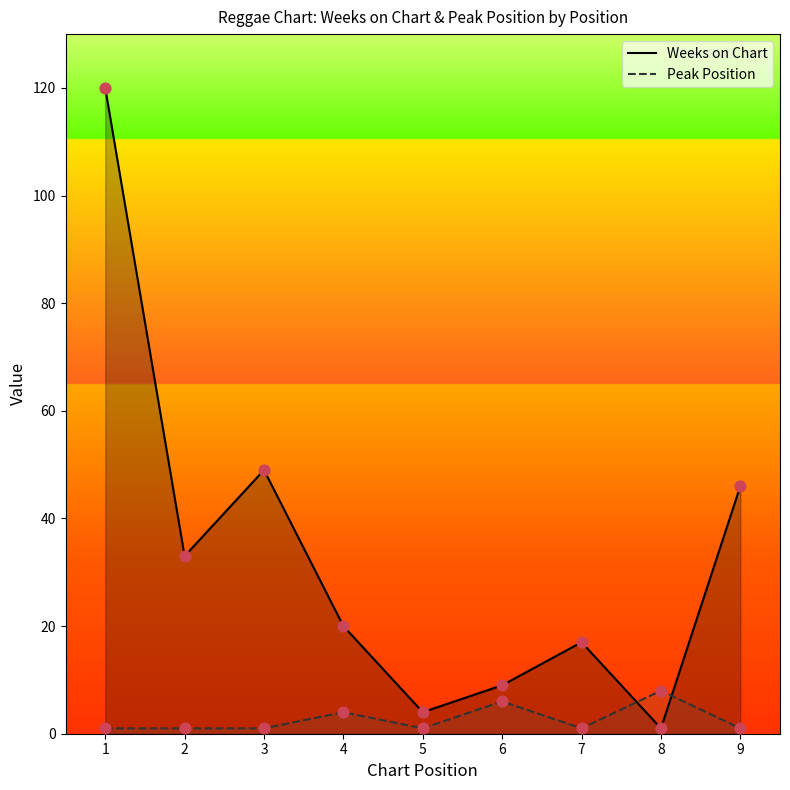

At which category is the sum across all series the highest?

1